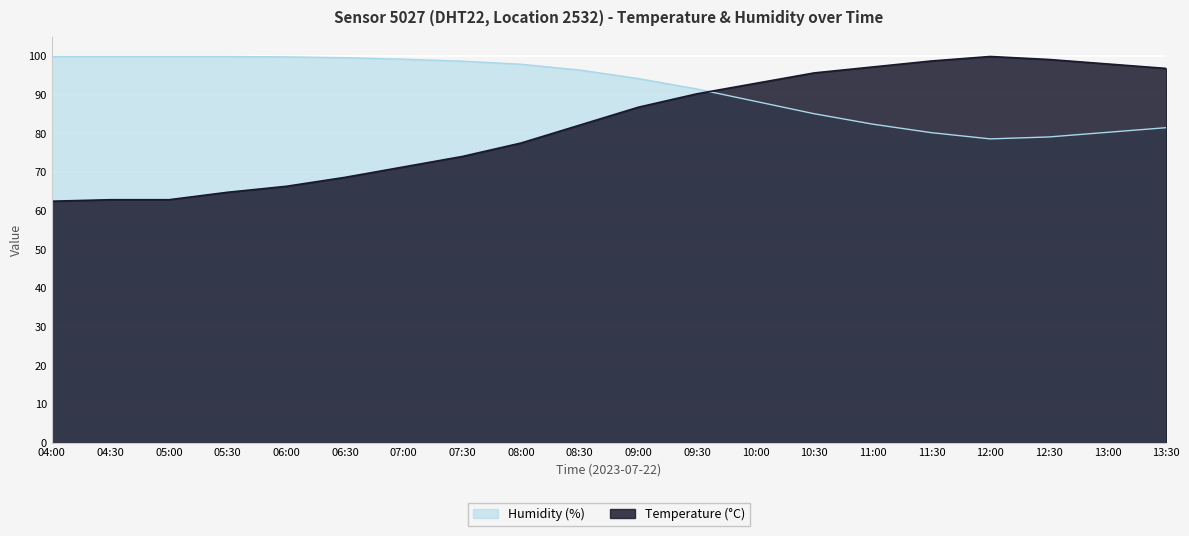

What is the spread (max minus min) of values at 13:30?

15.3